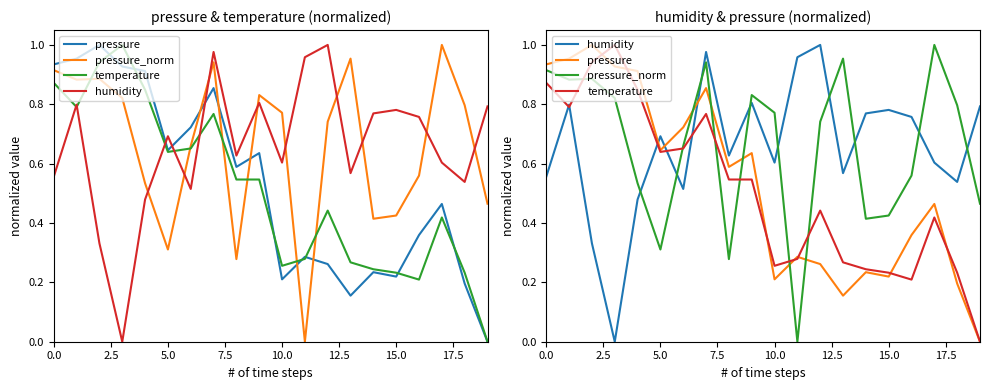

What is the label of the 5th point from the right?

15